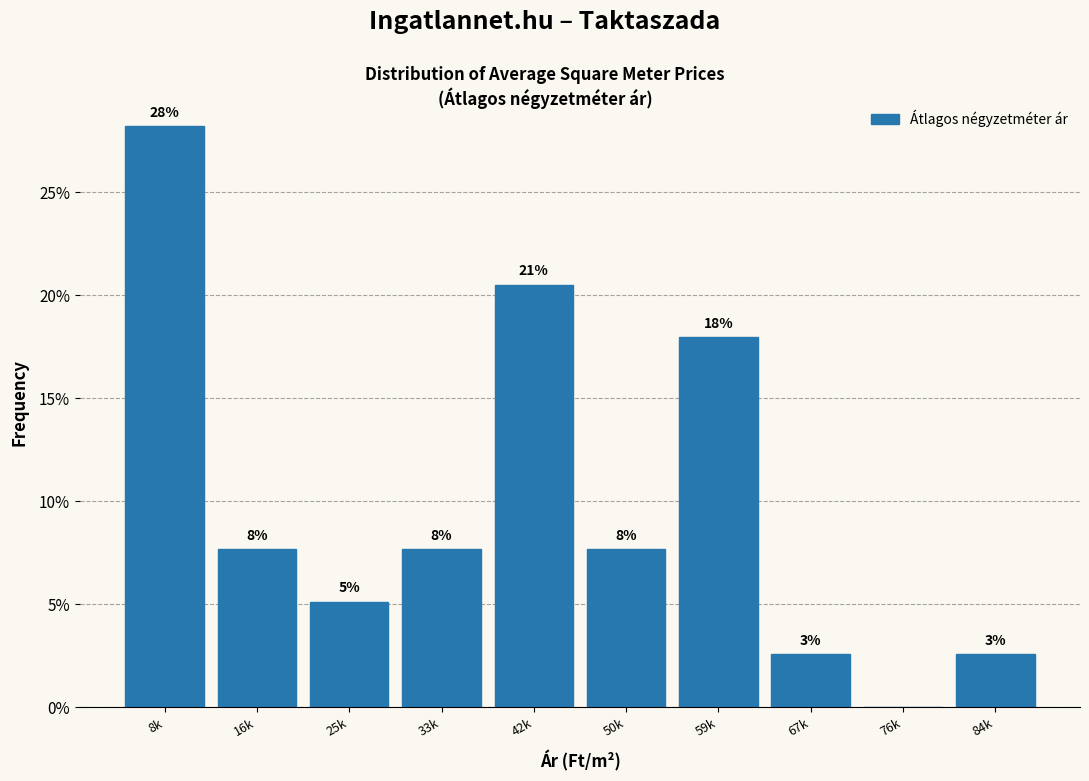

Are the bars horizontal?

No